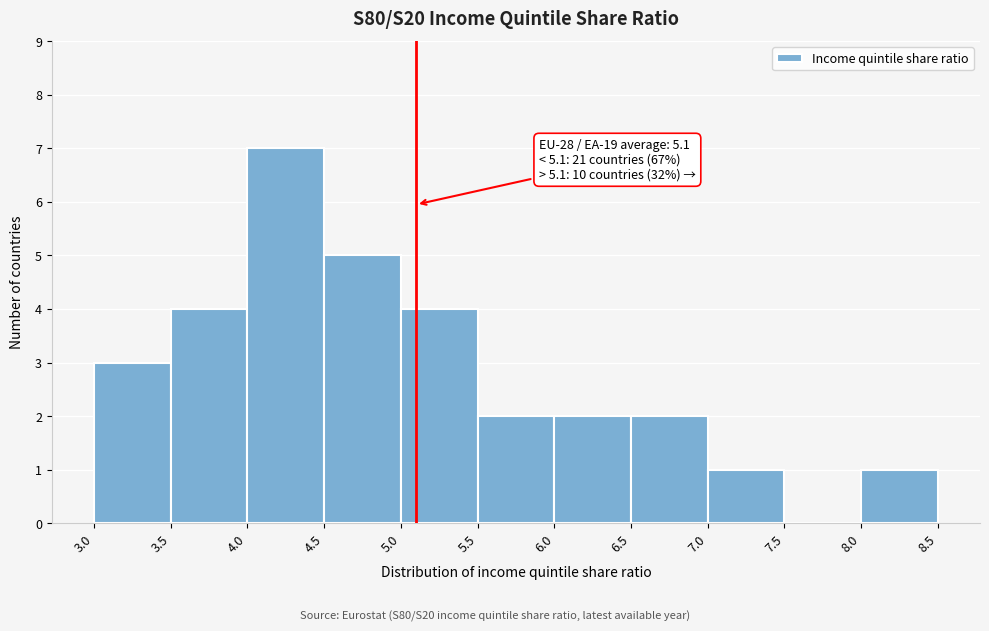

Over which range of the x-axis is the bar tallest?

4.0 to 4.5